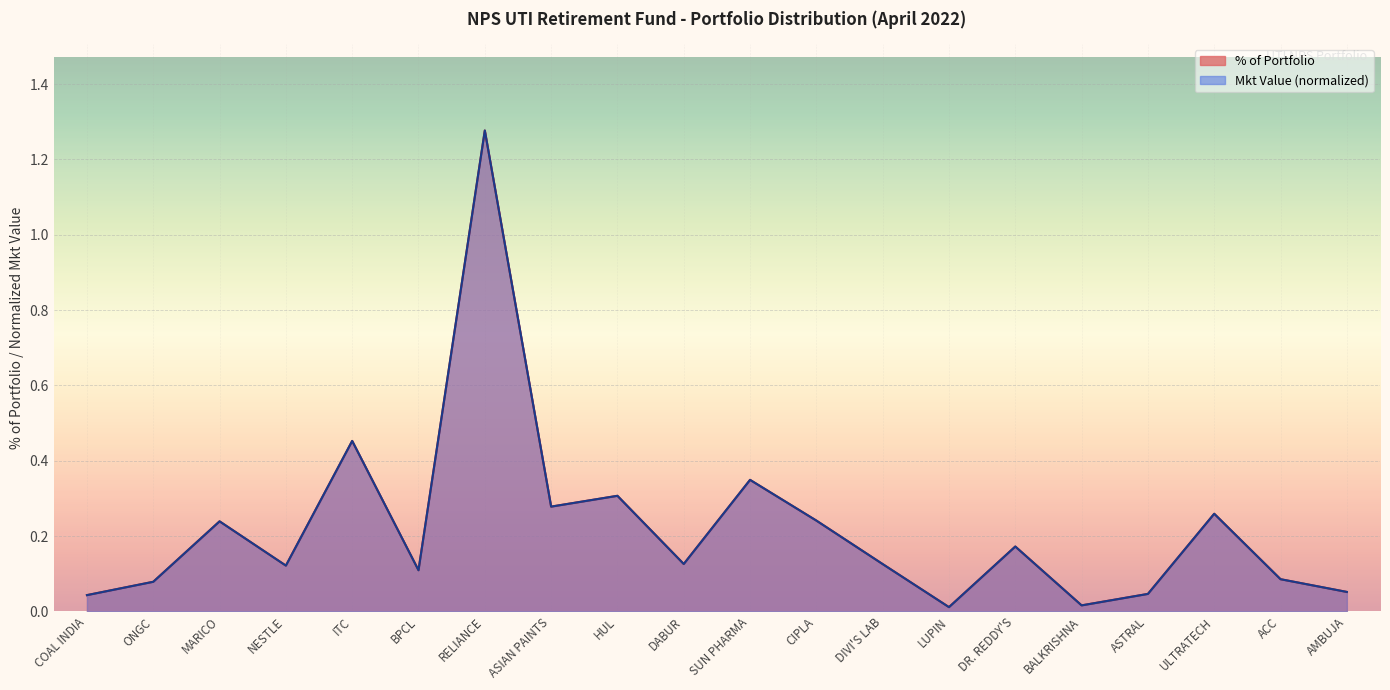

What is the label of the 18th point from the right?

MARICO